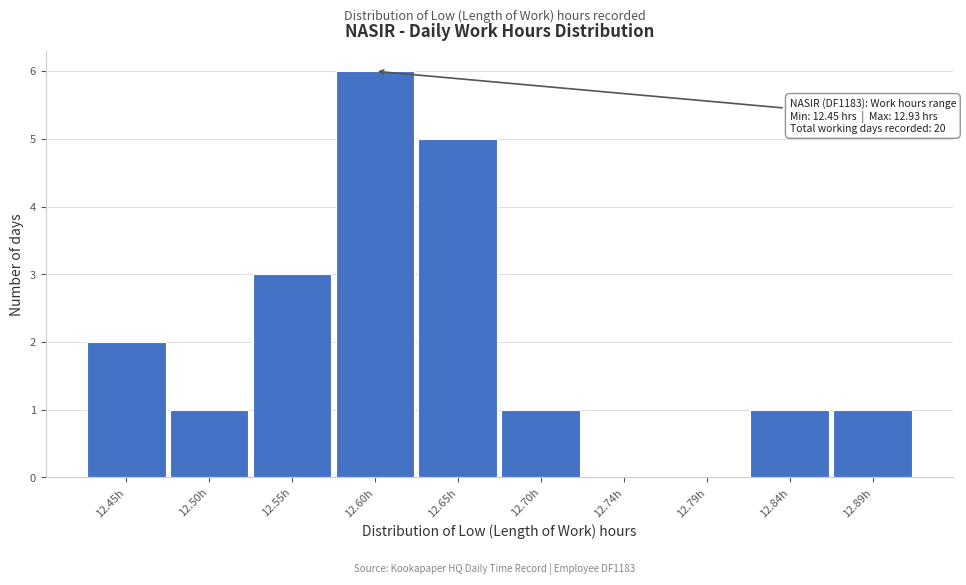

Reading right to left, transcribe all the data shown in this chart.

12.89h=1	12.84h=1	12.79h=0	12.74h=0	12.70h=1	12.65h=5	12.60h=6	12.55h=3	12.50h=1	12.45h=2